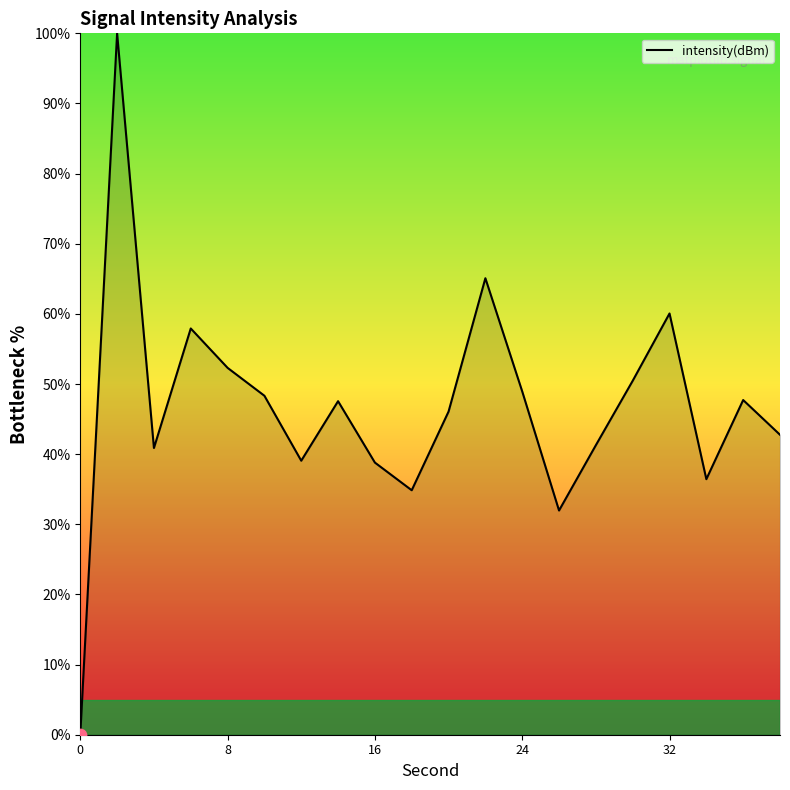

What is the difference between the maximum and minimum values?

100.0